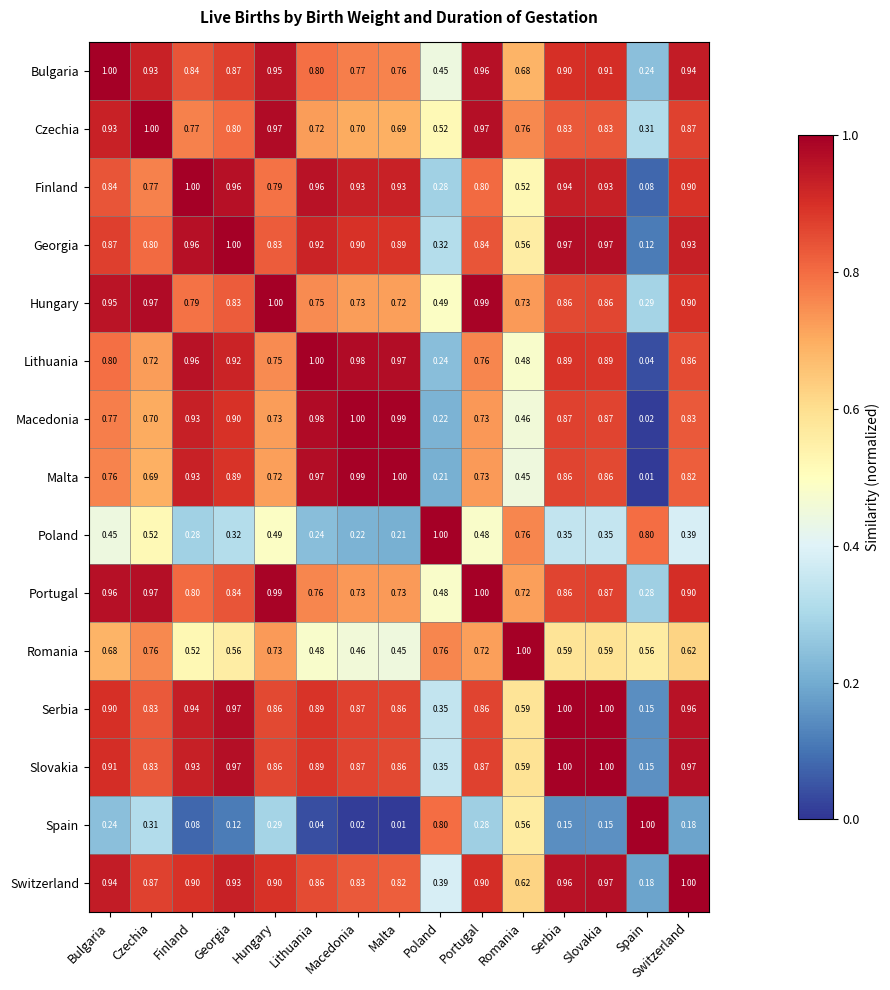

At which label is Czechia closest to 0?

Spain